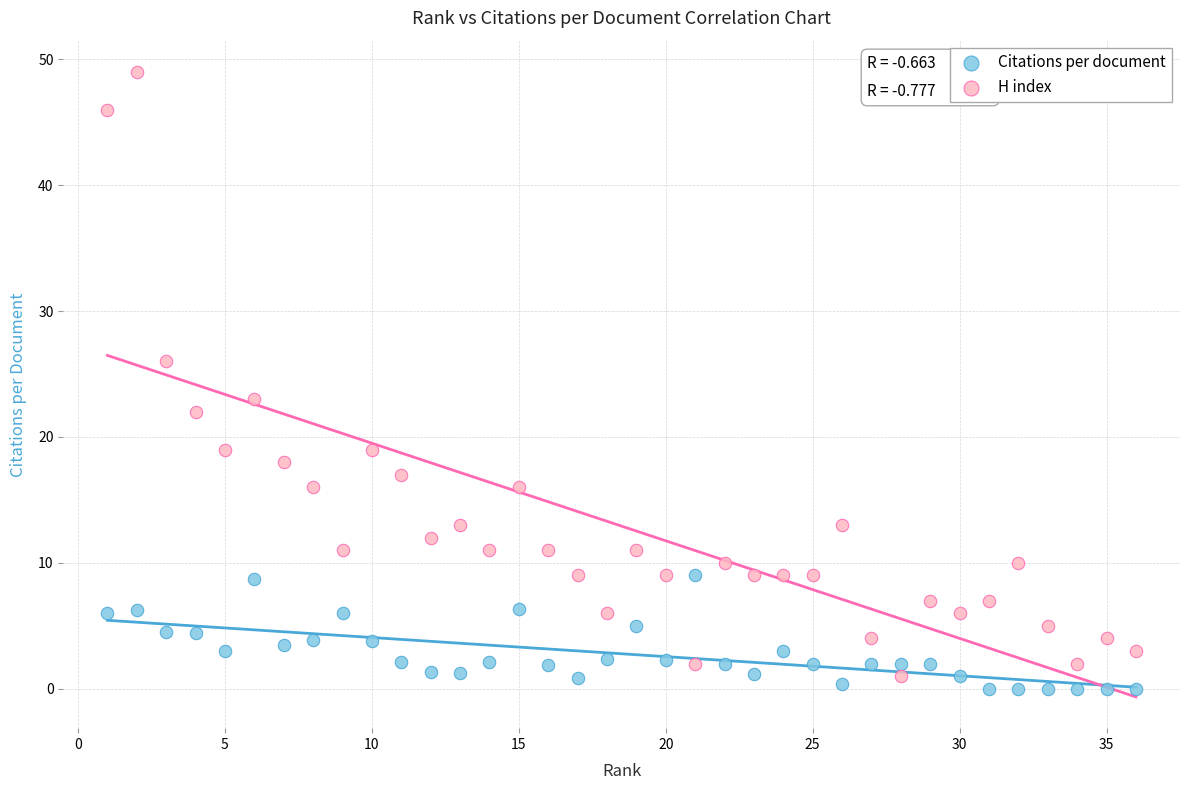

What are all the series names shown in the legend?

Citations per document, H index